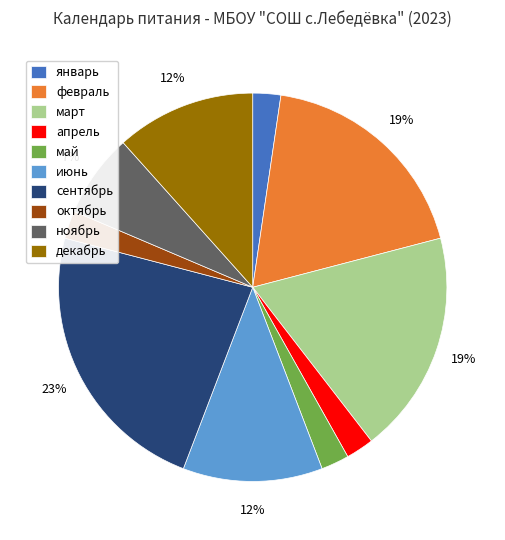

Is декабрь the majority of the pie?

No